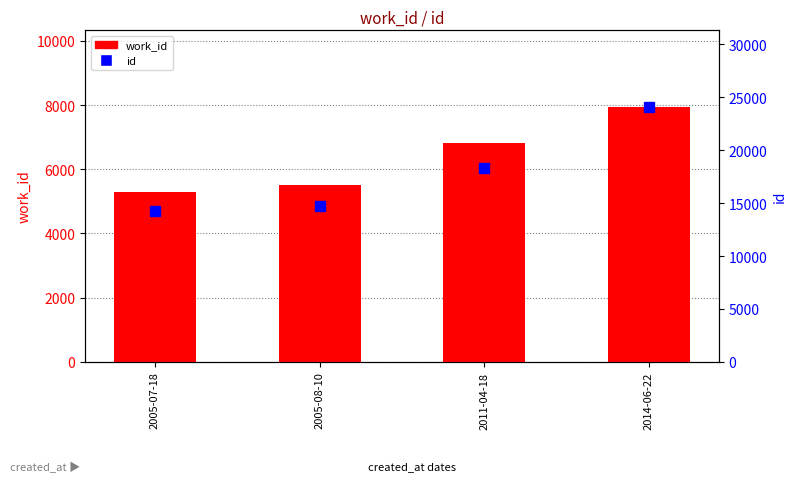

What is the value of the id bar at the 1st from the left?

14257